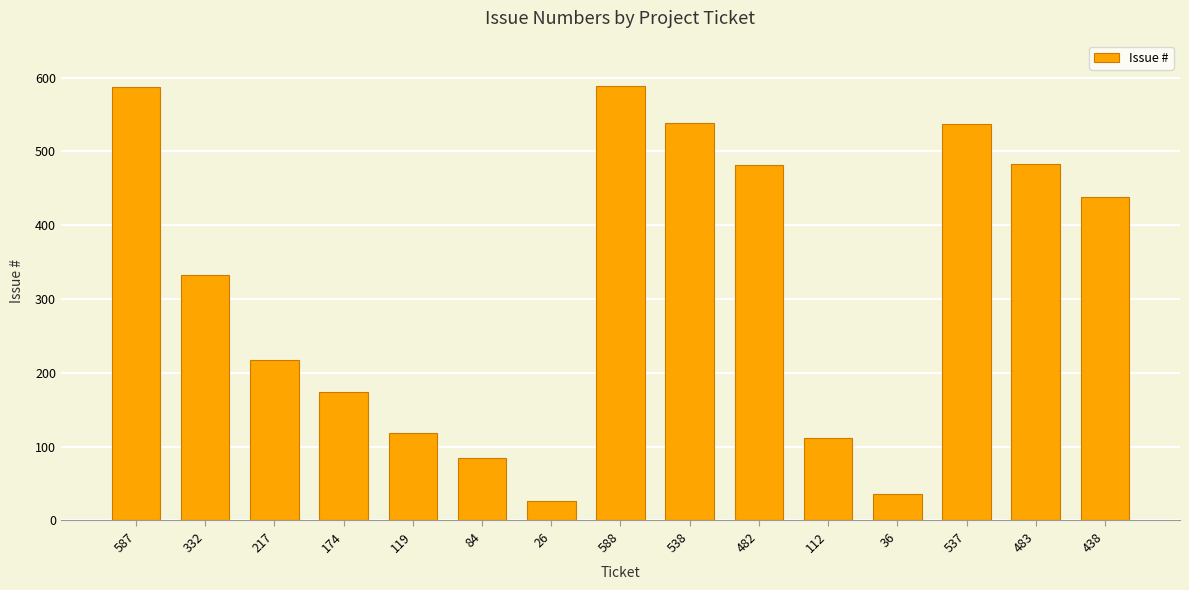

The value at 112 is 112. True or false?

True